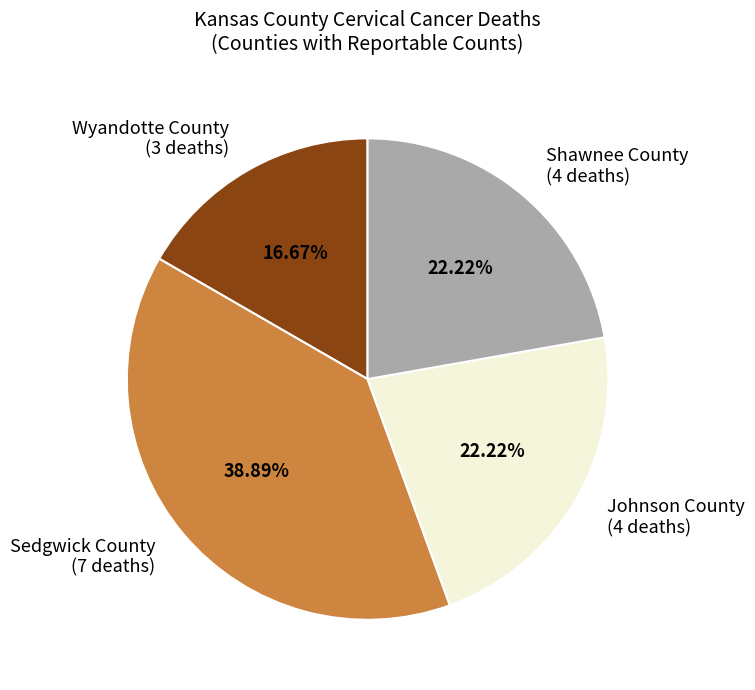

Do Wyandotte County and Sedgwick County together represent more than half of the pie?

Yes